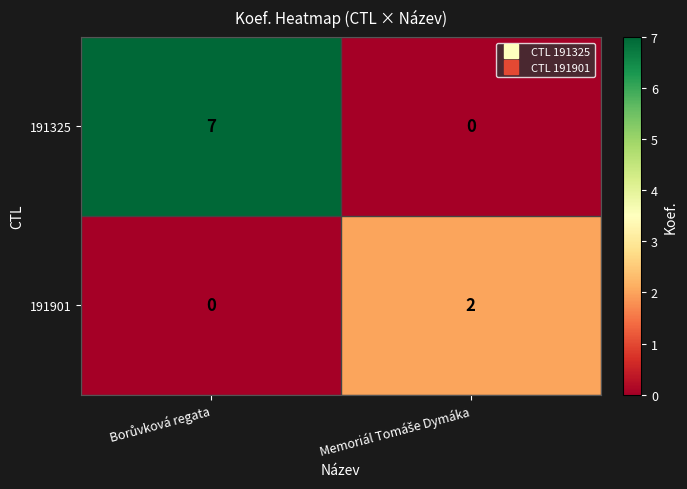

What is the maximum value shown in the chart?

7